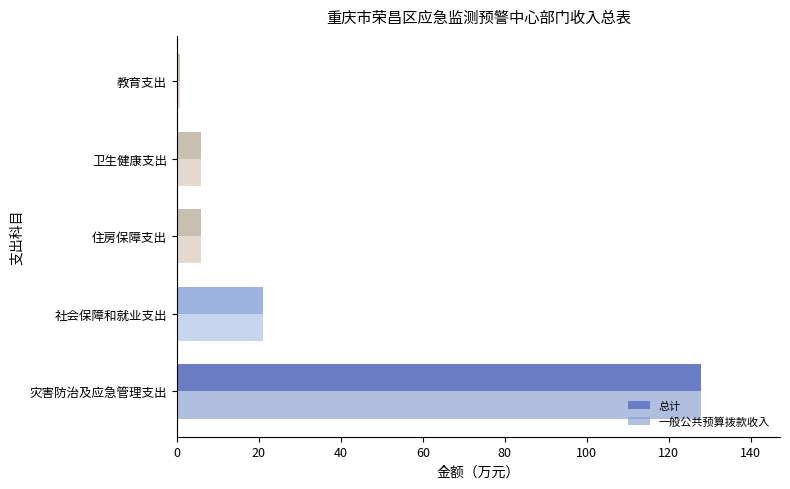

Is the value of 一般公共预算拨款收入 at 社会保障和就业支出 greater than the value of 总计 at 教育支出?

Yes